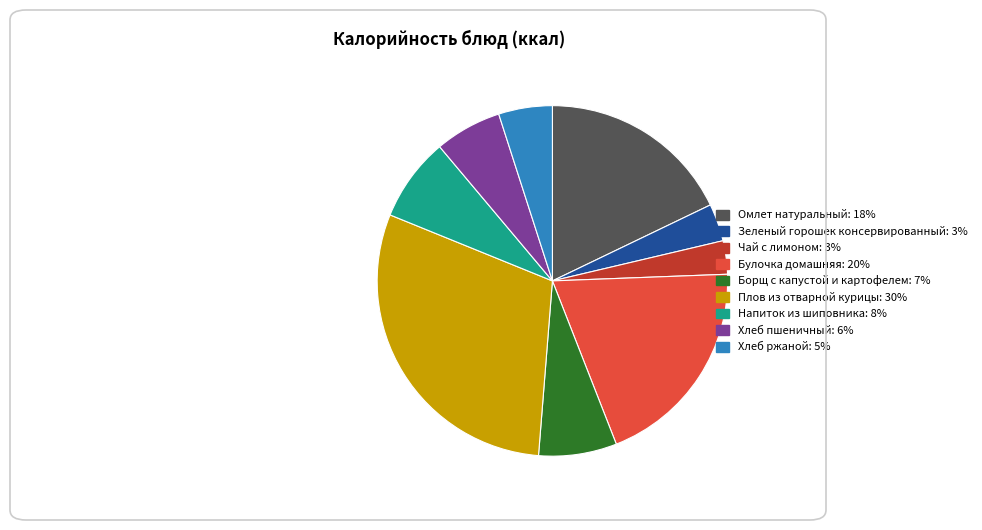

The Напиток из шиповника slice represents 8% of the pie. True or false?

True